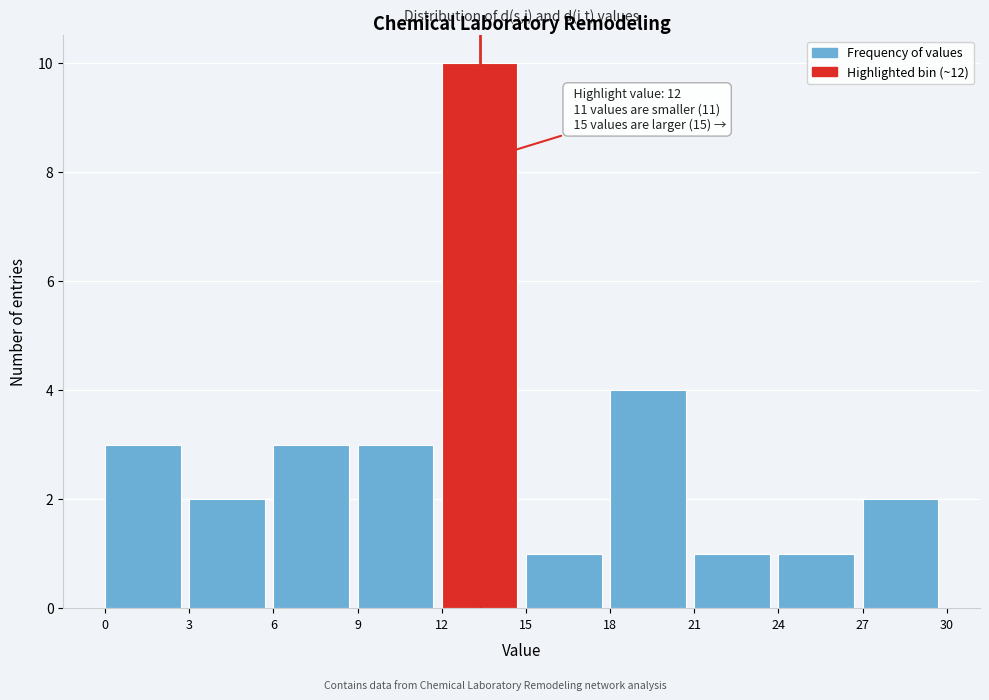

Which range on the x-axis has the tallest bar?

12 to 15